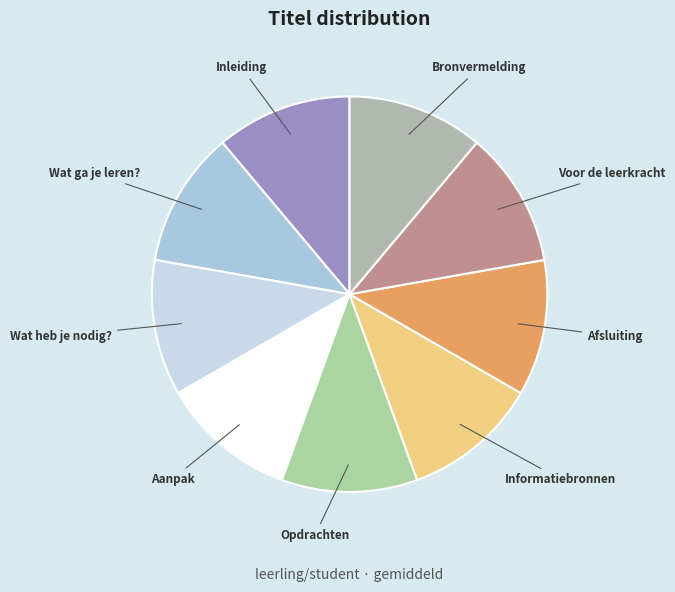

The Aanpak slice represents 21% of the pie. True or false?

False